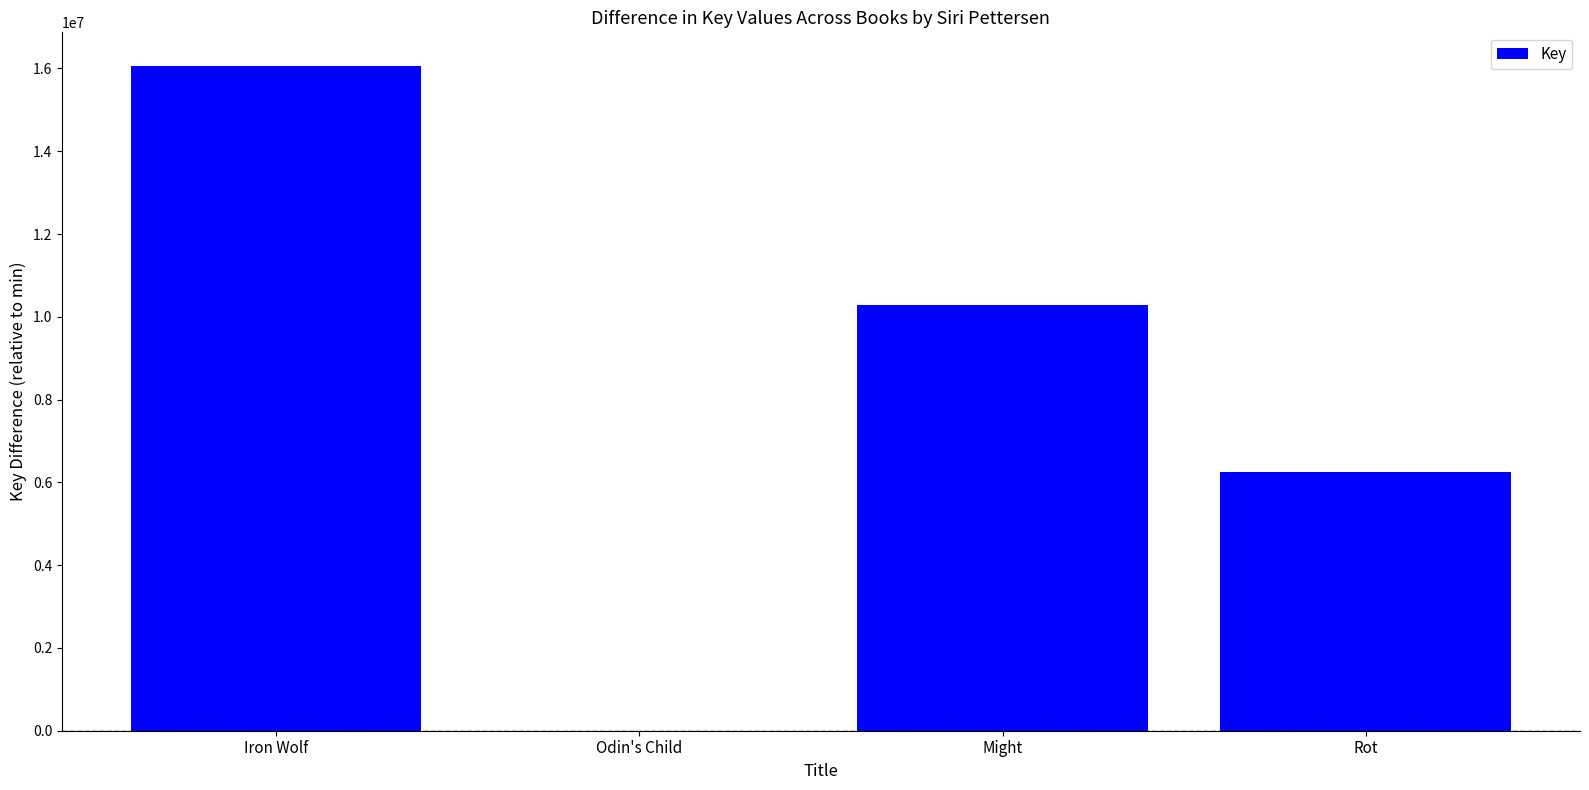

What is the greatest value displayed?

16069961